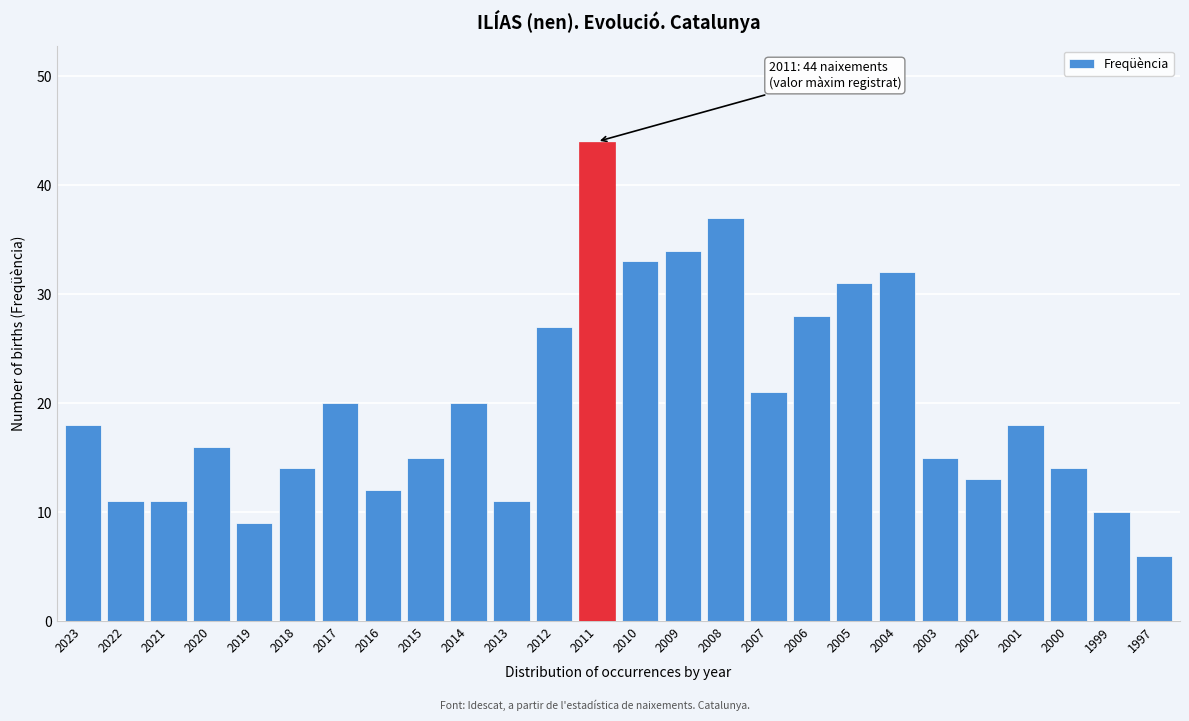

Reading left to right, what are all the values shown in this chart?

18	11	11	16	9	14	20	12	15	20	11	27	44	33	34	37	21	28	31	32	15	13	18	14	10	6